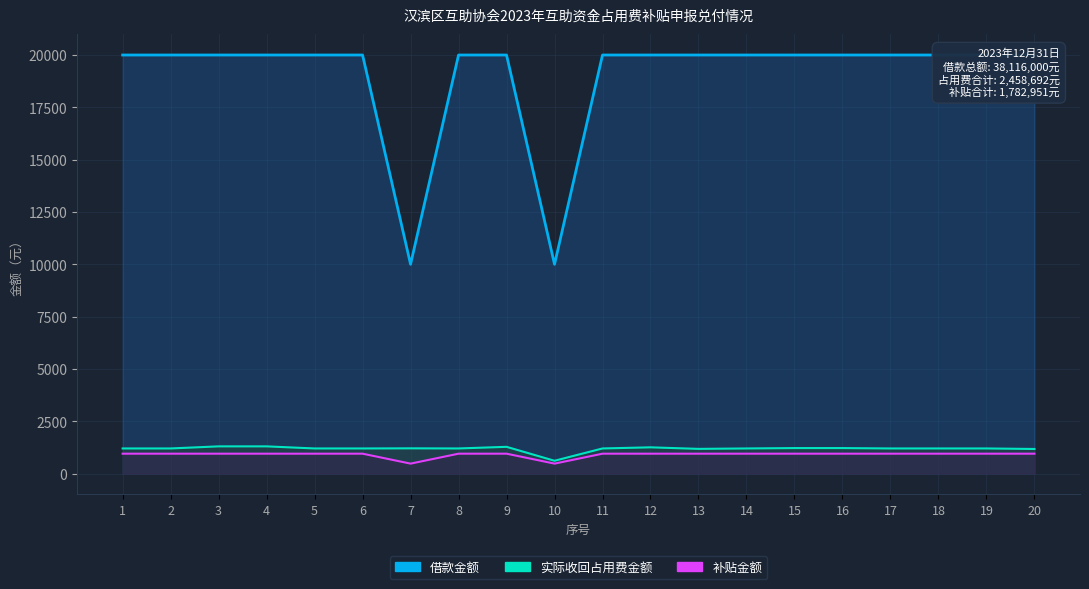

At which category is the sum across all series the highest?

3